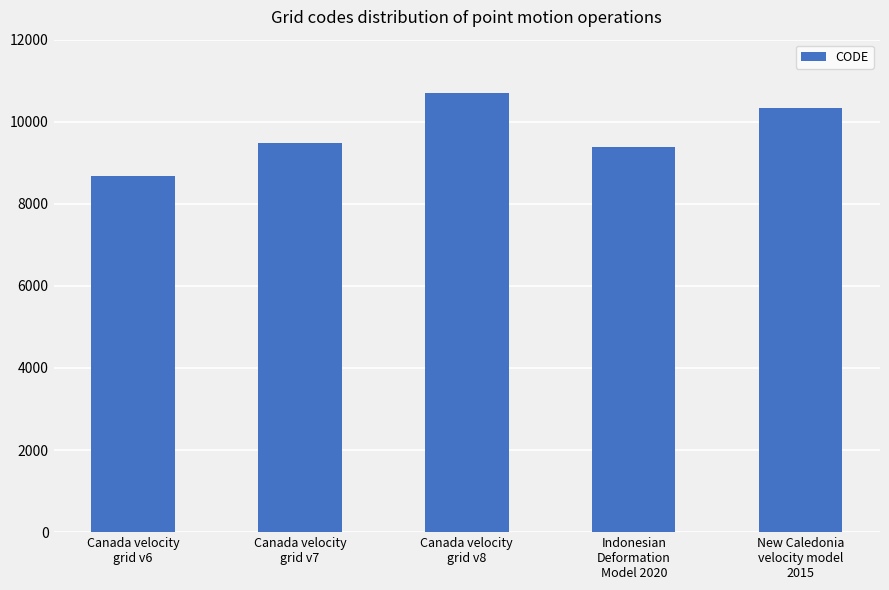

What is the sum of all values?

48564